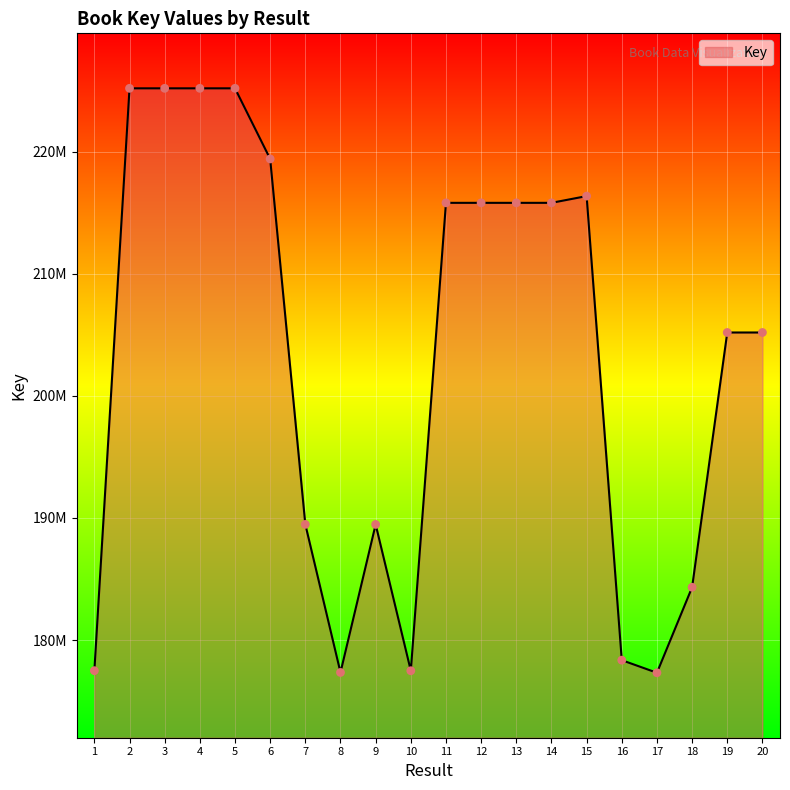

Which has a higher value, 7 or 12?

12